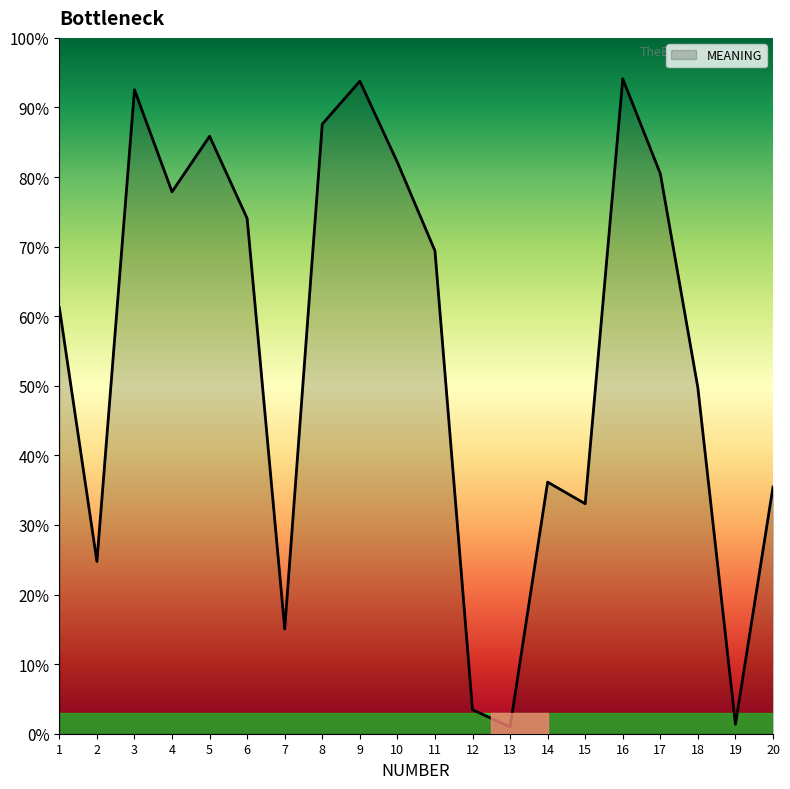

Does the chart have visible grid lines?

No